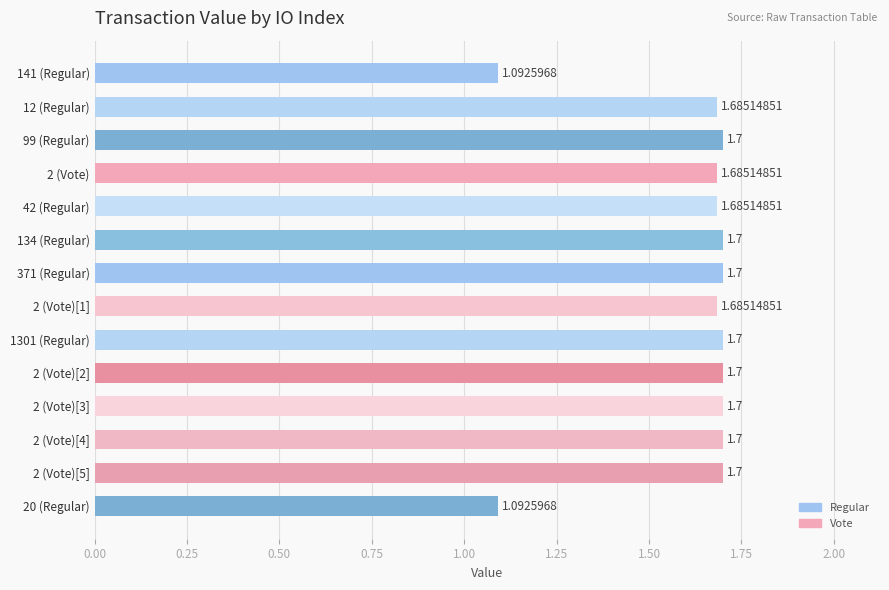

Which has a higher value, 2 (Vote)[2] or 2 (Vote)?

2 (Vote)[2]